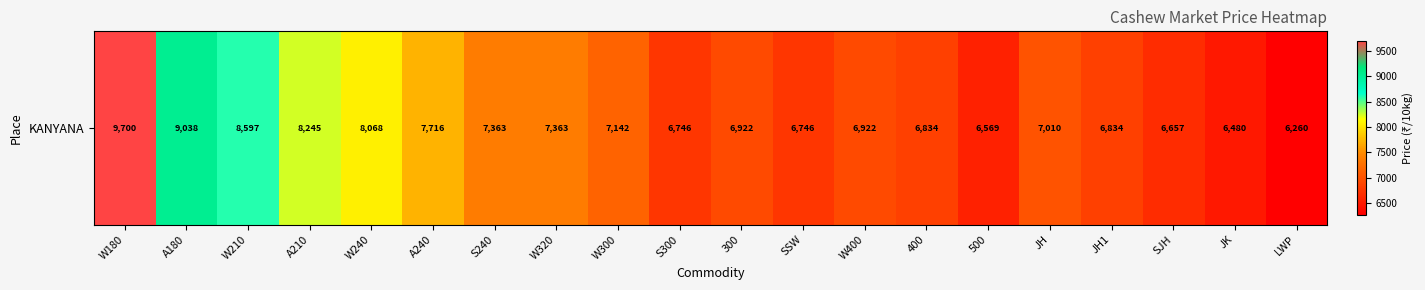

What is the average value?

7361